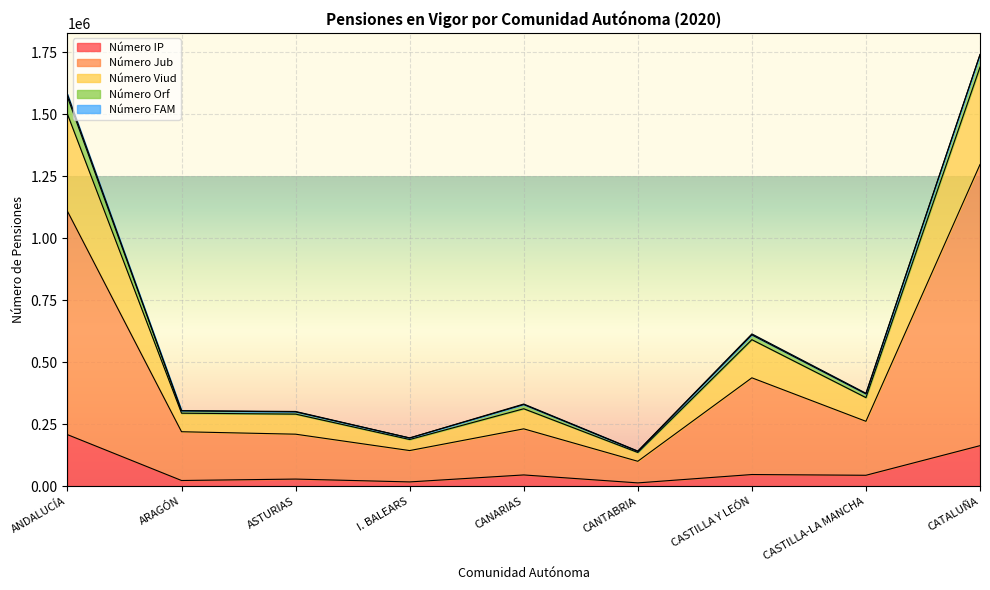

How many lines are shown in the chart?

5